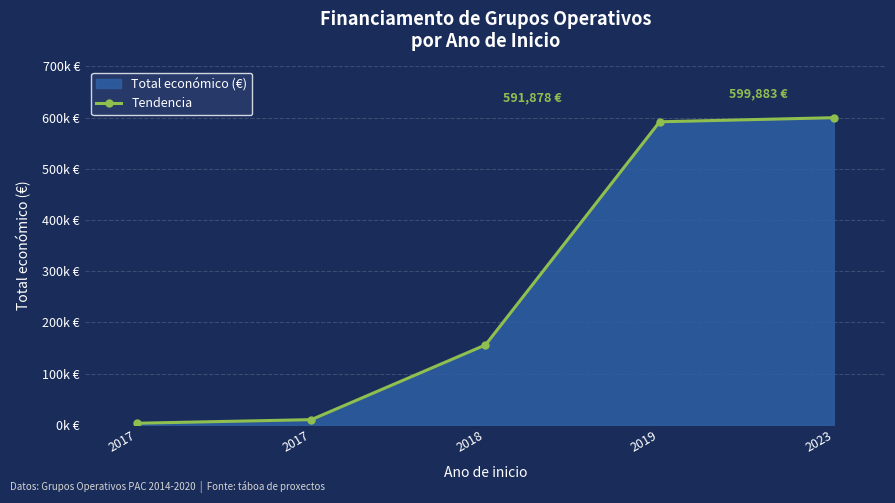

True or false: the data shows 928386 at 2023.

False